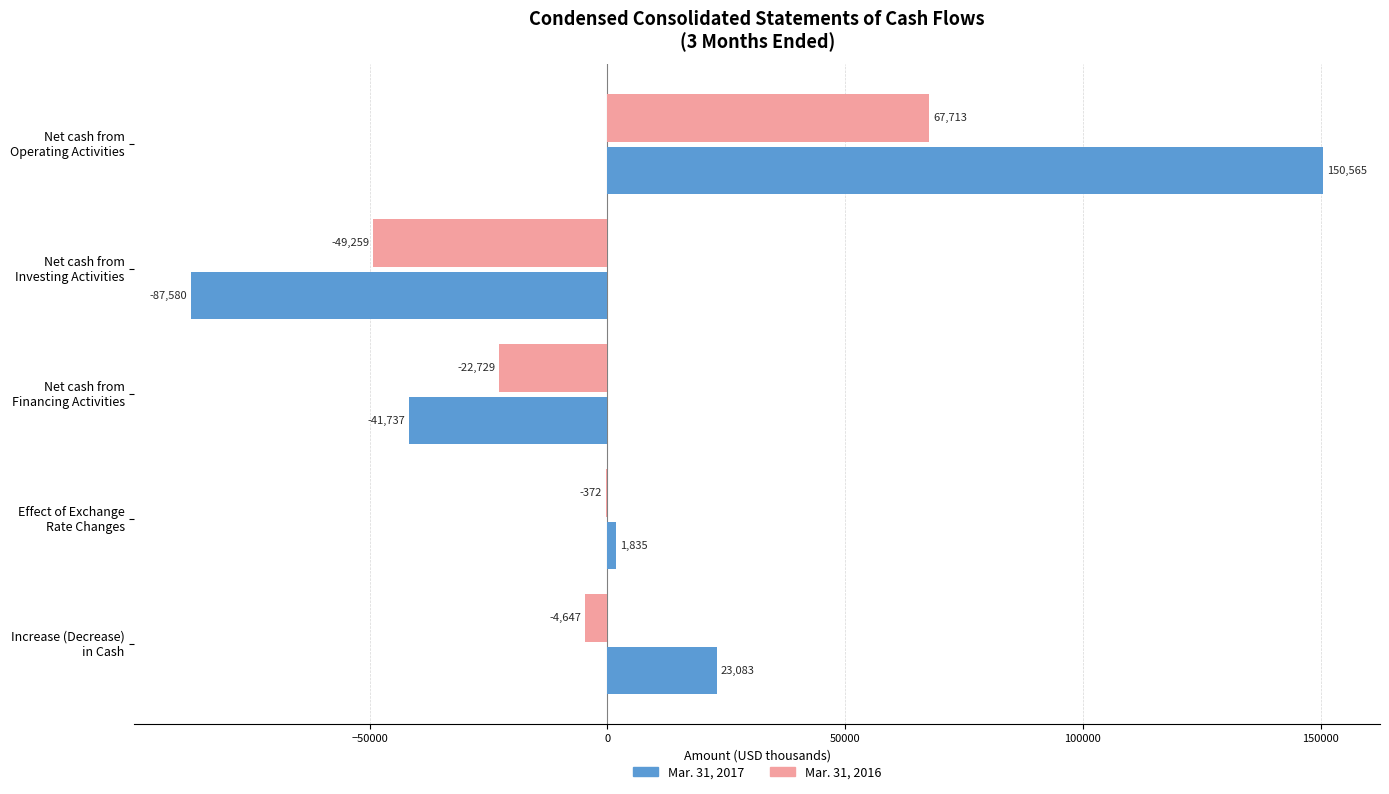

What is the maximum value for Mar. 31, 2016?

67713